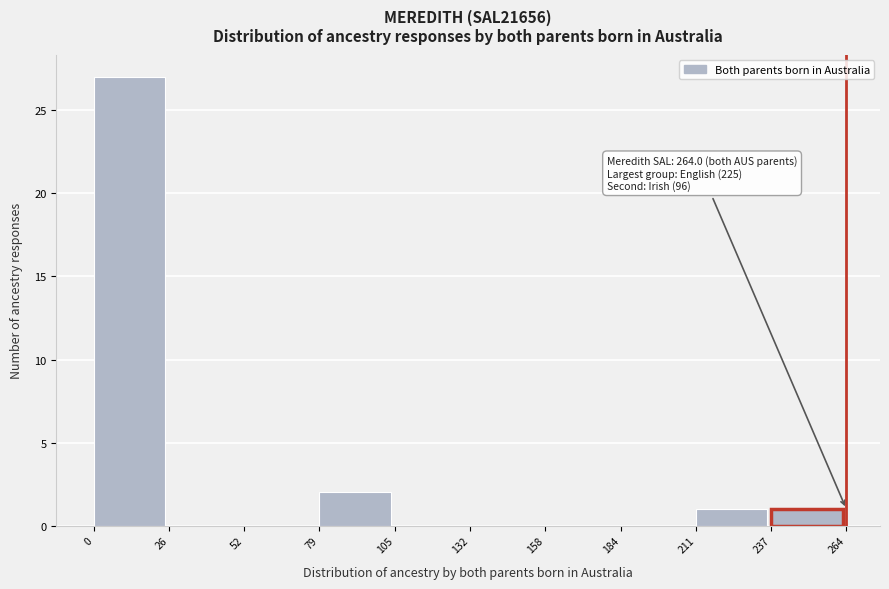

Over which range of the x-axis is the bar tallest?

0 to 26